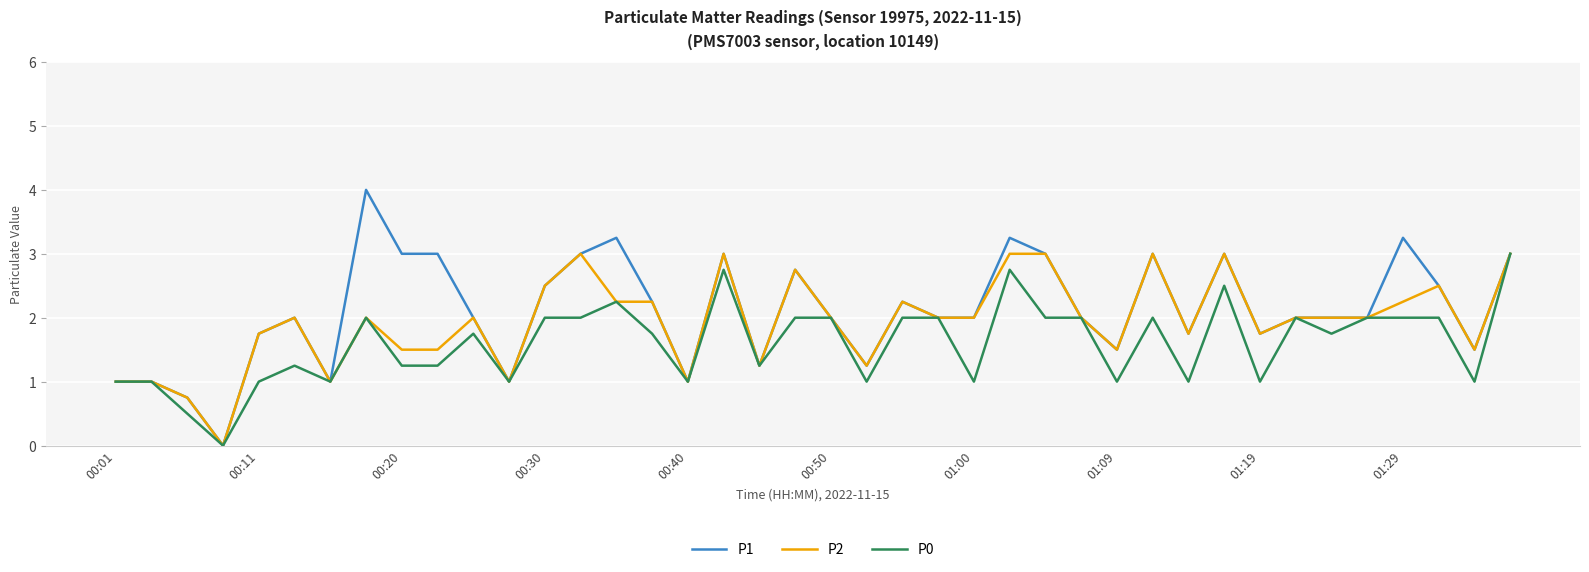

What is the greatest value displayed?

4.0